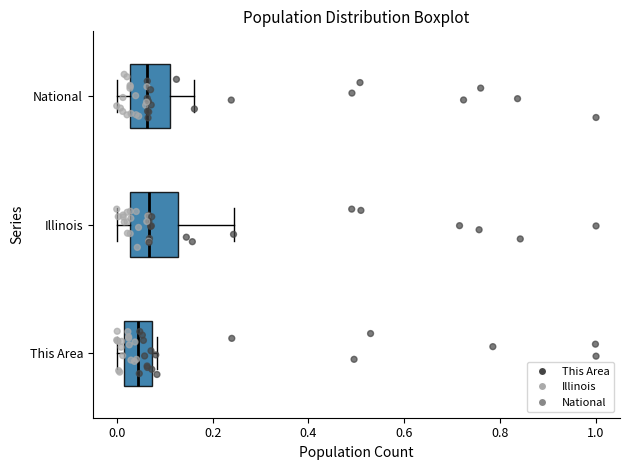

Reading bottom to top, read every box against the x-axis: the position of its median line, the range the box covers, and the ends of its whiskers. The values are not printed on the chart, so give them approximately, as read against the axis.

This Area: median 0.04, box 0.02 to 0.08, whiskers 0.00 to 0.08 (just right of the box's right edge)
Illinois: median 0.06, box 0.02 to 0.12, whiskers 0.00 to 0.24
National: median 0.06, box 0.02 to 0.12, whiskers 0.00 to 0.16